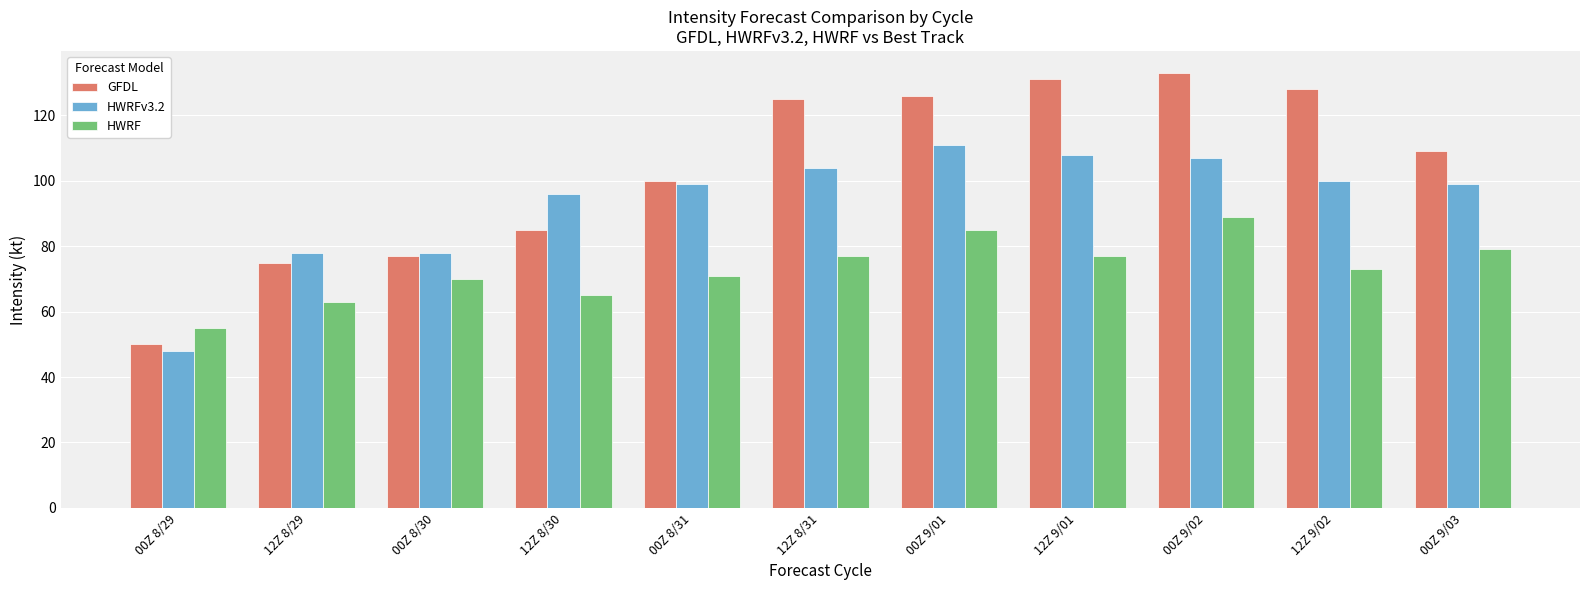

What is the sum of the HWRF values at 00Z 8/29 and 00Z 8/31?

126